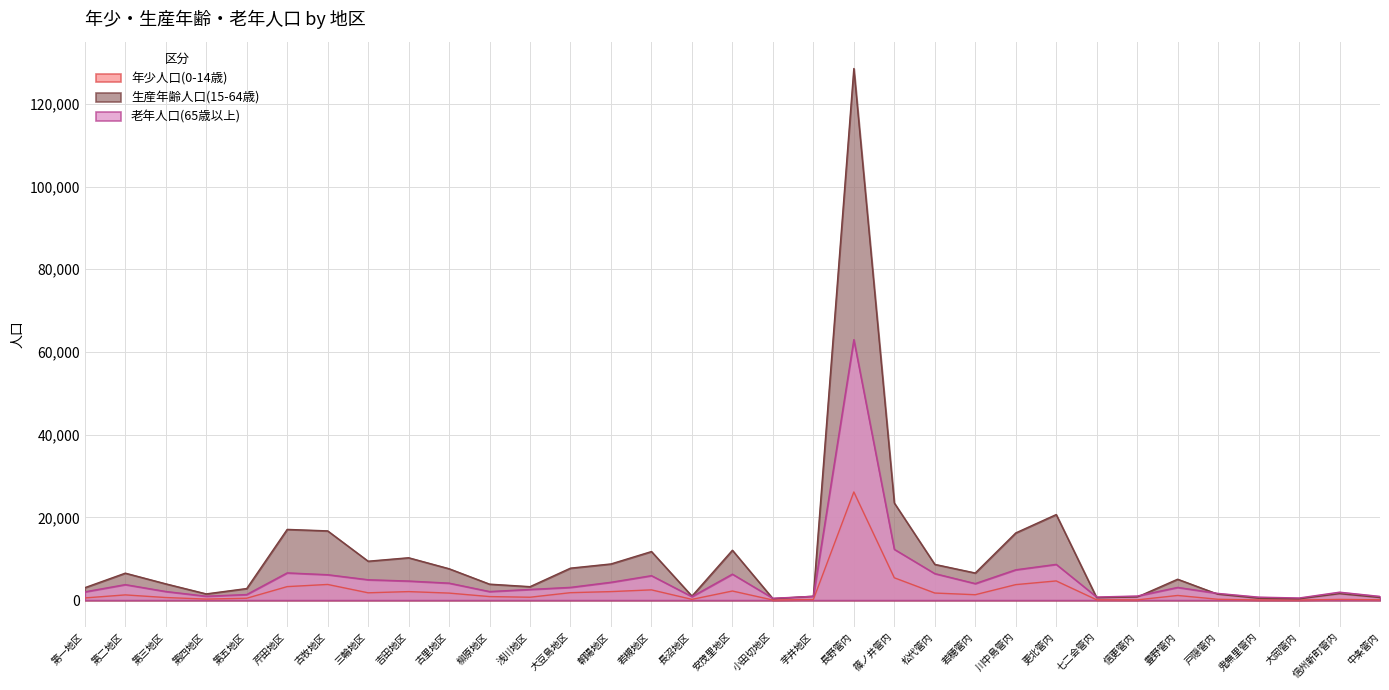

At which label is 年少人口(0-14歳) closest to 13087?

篠ノ井管内